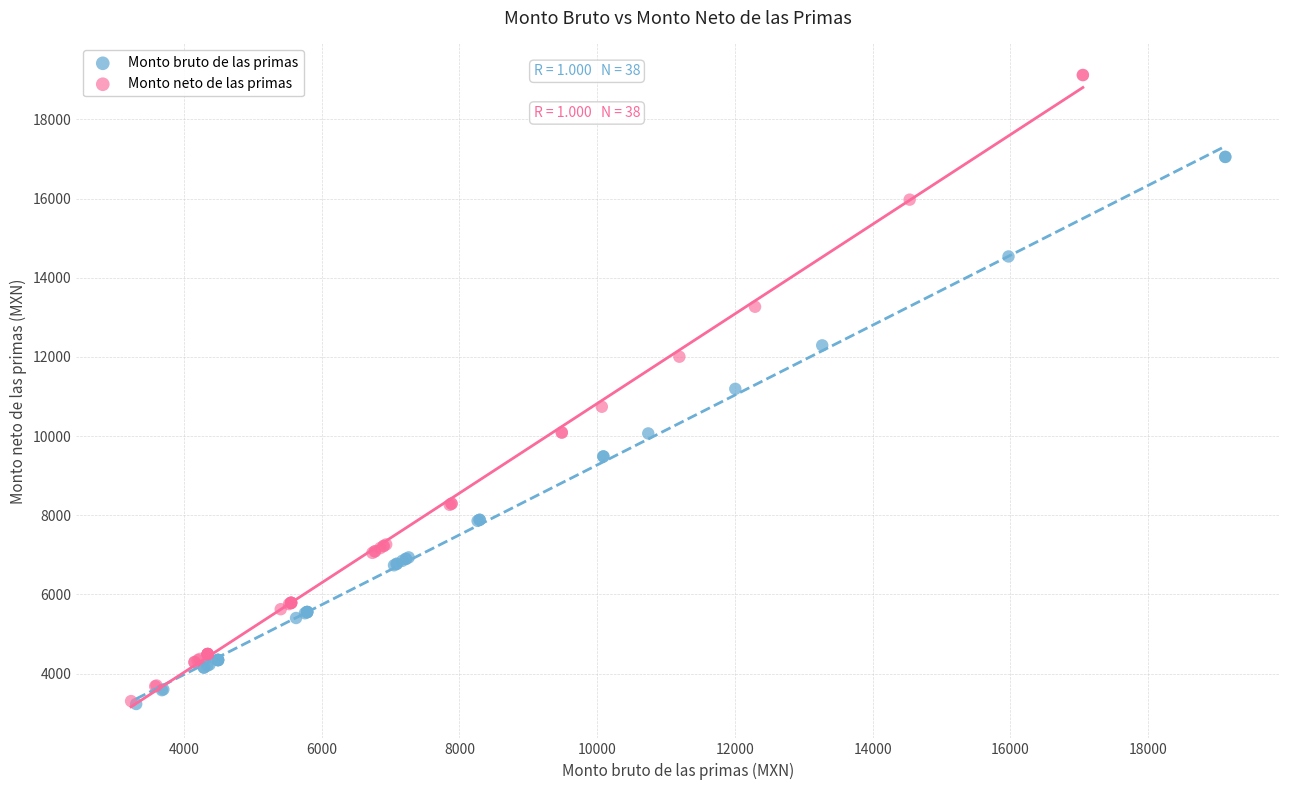

Which series has the widest spread of Y values?

Monto neto de las primas